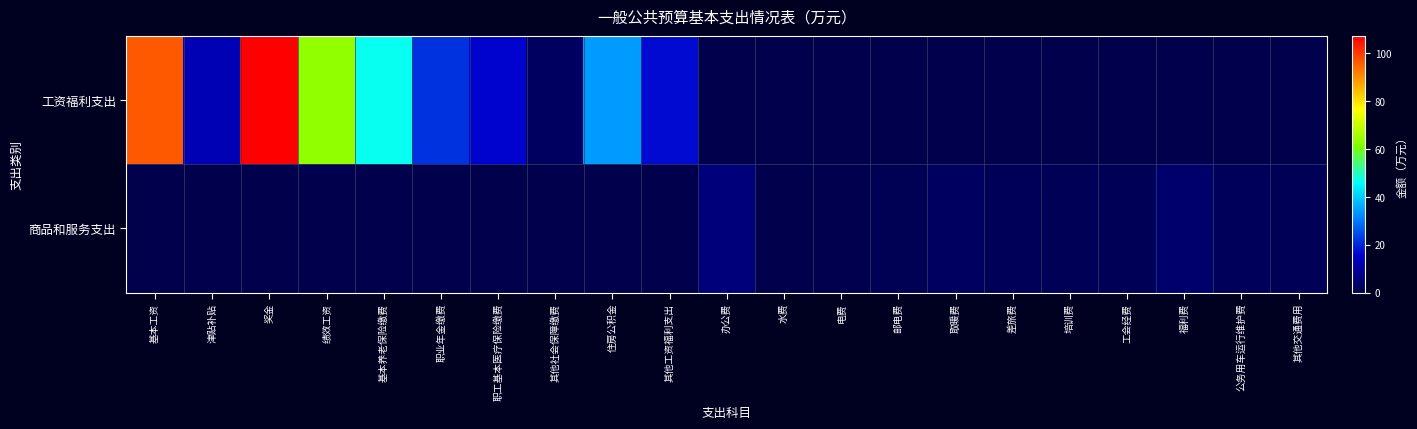

Reading left to right, what are all the values shown in this chart?

工资福利支出: 基本工资=96.4	津贴补贴=12.7	奖金=107.1	绩效工资=63.4	基本养老保险缴费=46.9	职业年金缴费=21.4	职工基本医疗保险缴费=15.8	其他社会保障缴费=2.6	住房公积金=34.0	其他工资福利支出=16.7	办公费=0.0	水费=0.0	电费=0.0	邮电费=0.0	取暖费=0.0	差旅费=0.0	培训费=0.0	工会经费=0.0	福利费=0.0	公务用车运行维护费=0.0	其他交通费用=0.0
商品和服务支出: 基本工资=0.0	津贴补贴=0.0	奖金=0.0	绩效工资=0.0	基本养老保险缴费=0.0	职业年金缴费=0.0	职工基本医疗保险缴费=0.0	其他社会保障缴费=0.0	住房公积金=0.0	其他工资福利支出=0.0	办公费=5.8	水费=0.1	电费=0.6	邮电费=1.1	取暖费=2.7	差旅费=1.5	培训费=1.4	工会经费=1.3	福利费=4.0	公务用车运行维护费=1.8	其他交通费用=1.4